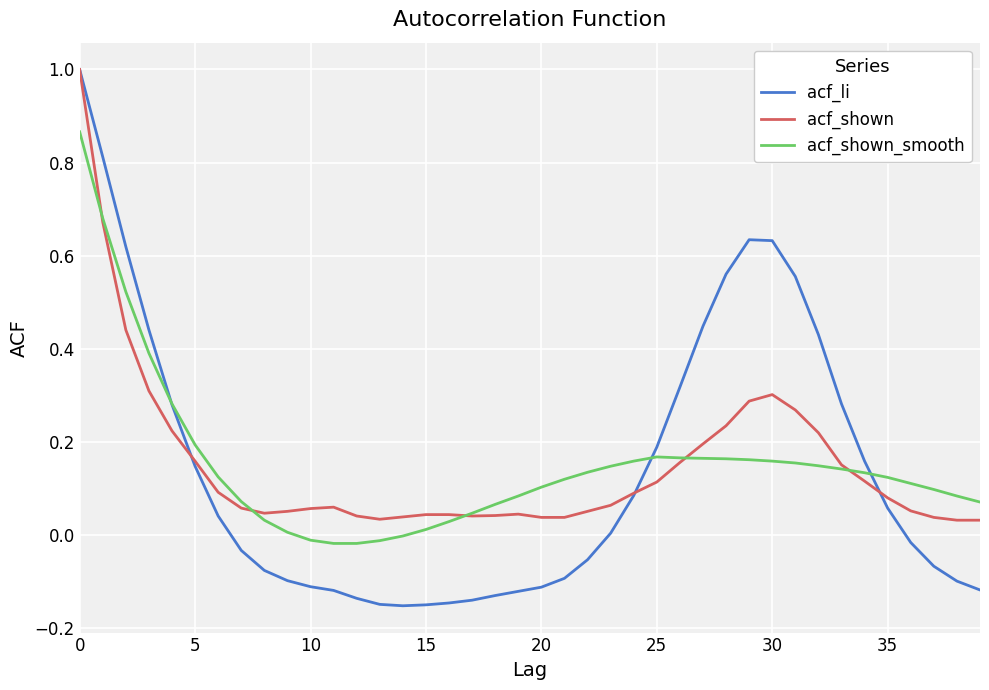

What is the maximum value for acf_shown?

1.0